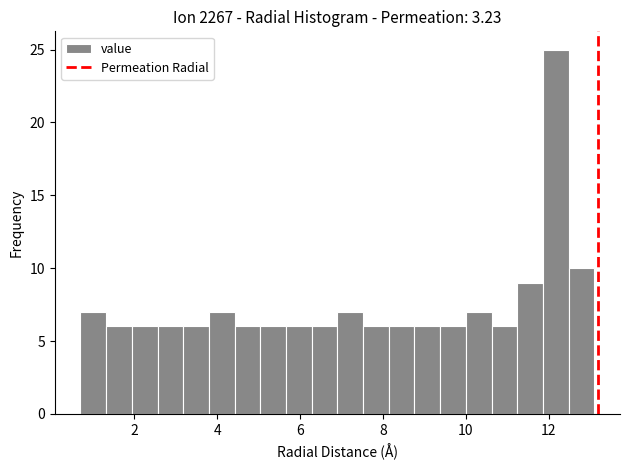

Around what value on the x-axis is the tallest bar? Give the approximate position of its centre, as read against the axis.

12.2